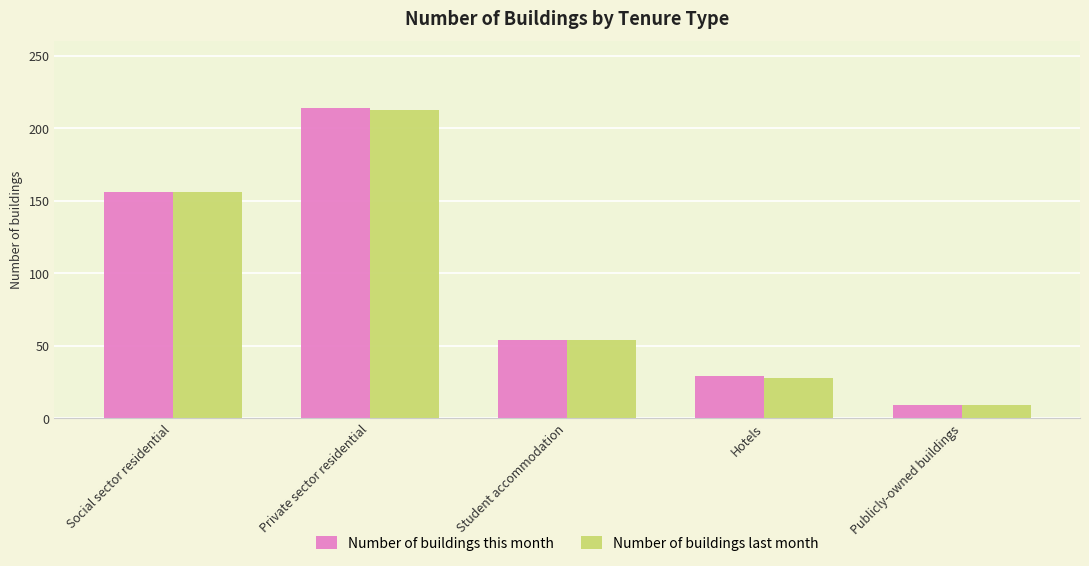

What are all the series names shown in the legend?

Number of buildings this month, Number of buildings last month